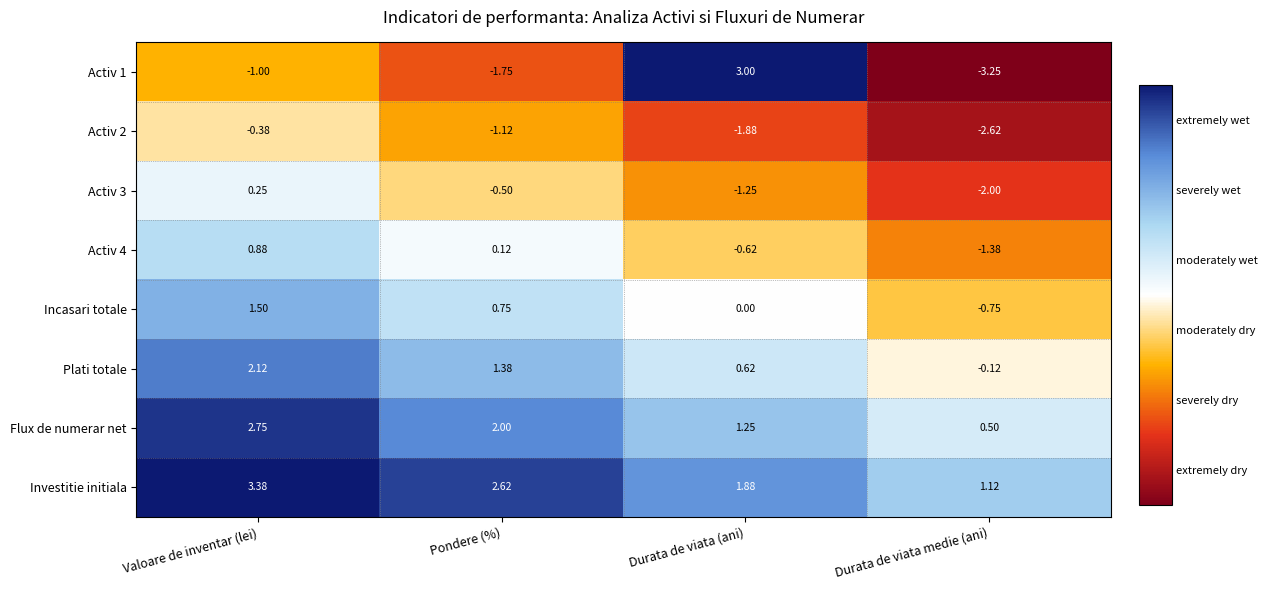

At which category does the chart reach its minimum across all series?

Durata de viata medie (ani)